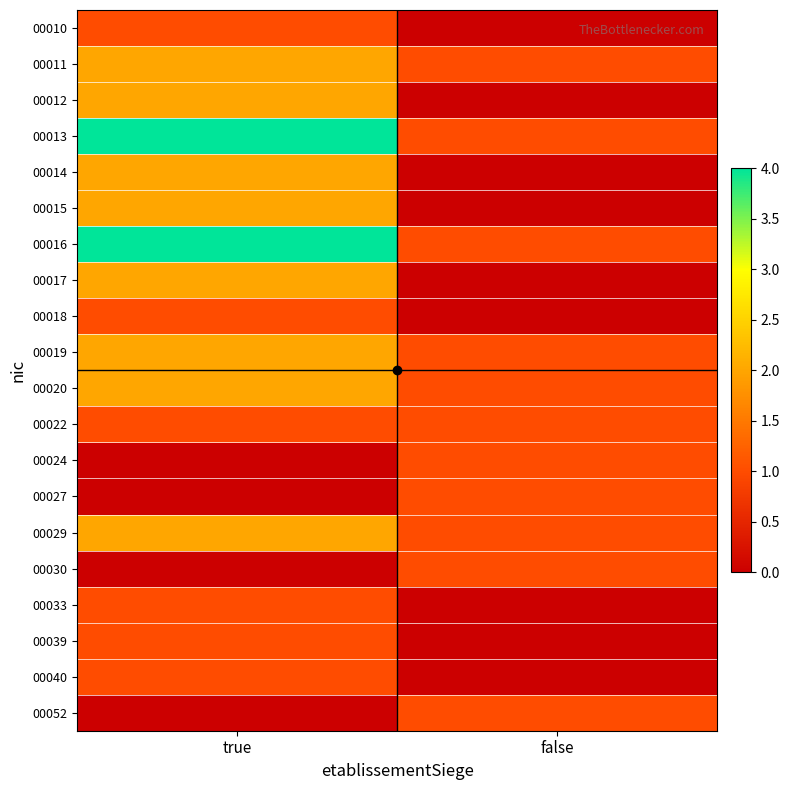

Reading left to right, extract all data points from this chart.

00010: true=1	false=0
00011: true=2	false=1
00012: true=2	false=0
00013: true=4	false=1
00014: true=2	false=0
00015: true=2	false=0
00016: true=4	false=1
00017: true=2	false=0
00018: true=1	false=0
00019: true=2	false=1
00020: true=2	false=1
00022: true=1	false=1
00024: true=0	false=1
00027: true=0	false=1
00029: true=2	false=1
00030: true=0	false=1
00033: true=1	false=0
00039: true=1	false=0
00040: true=1	false=0
00052: true=0	false=1